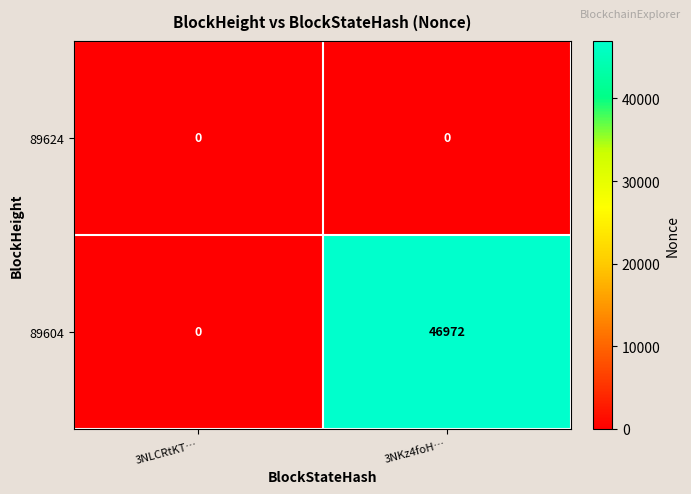

Rank the series by their average value, from lowest to highest.

89624, 89604